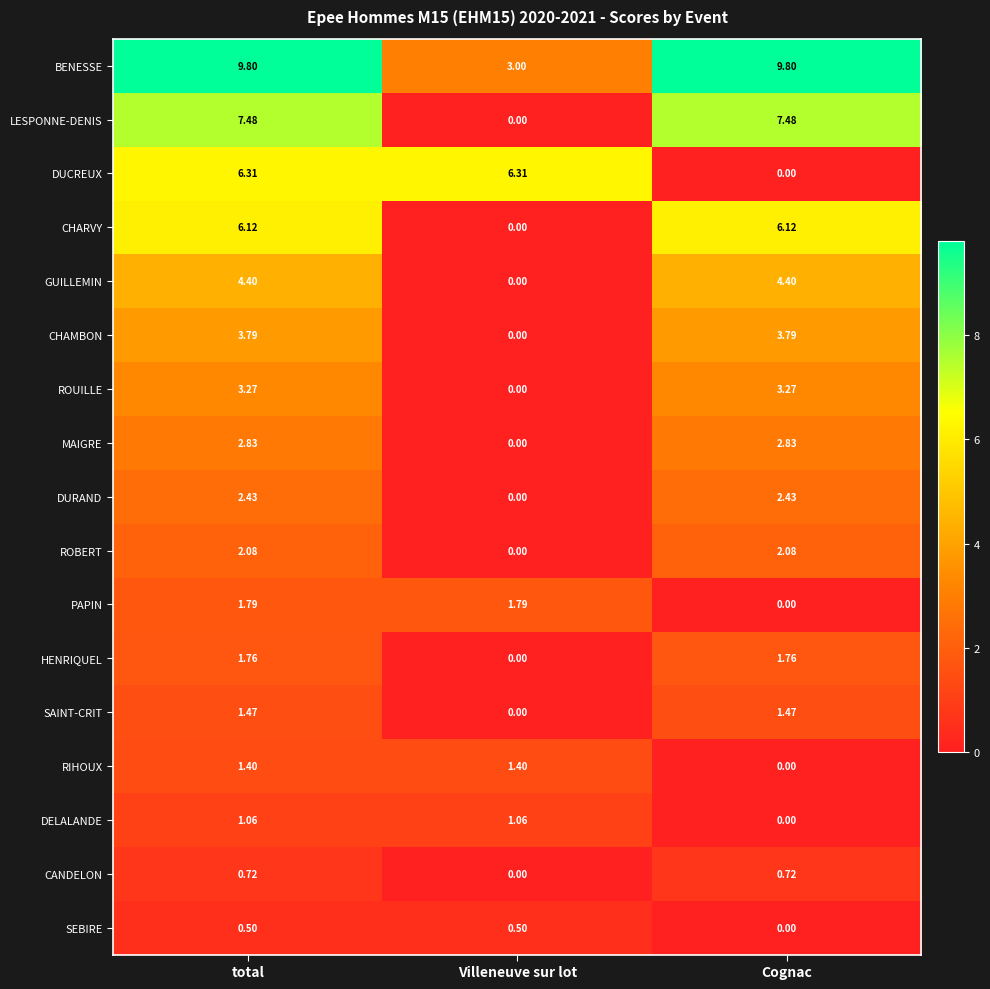

What is the greatest value displayed?

9.8